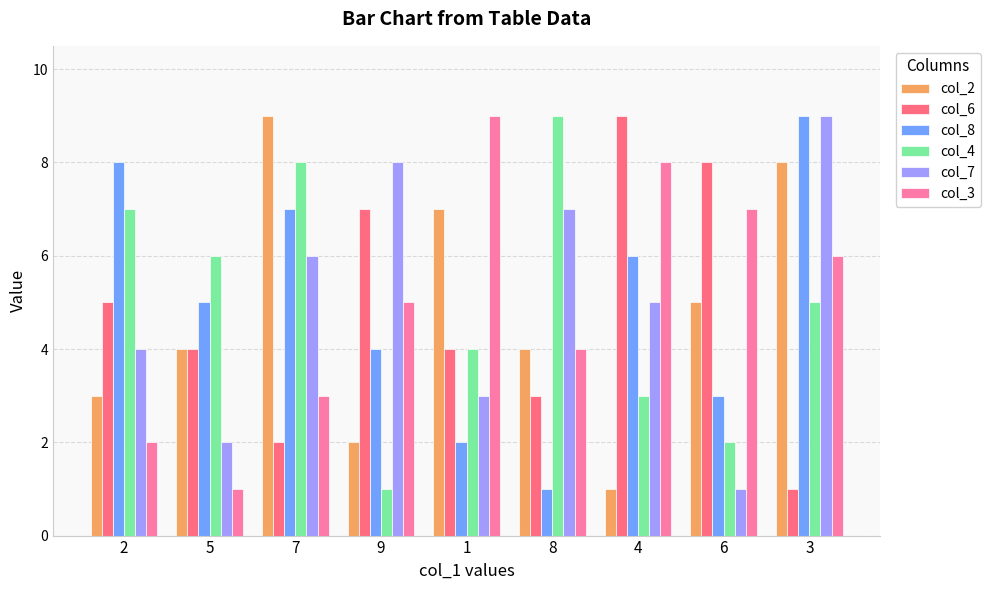

Count the number of categories in the chart.

9